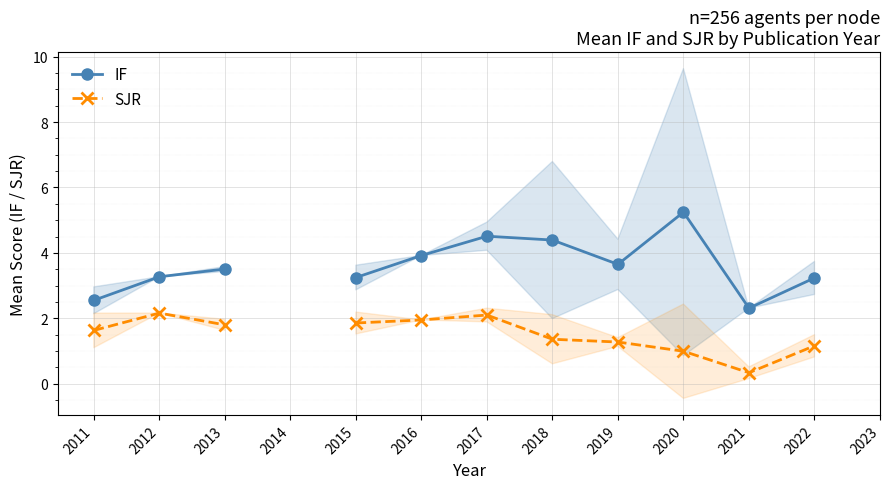

How many interior local peaks does the SJR series have?

2